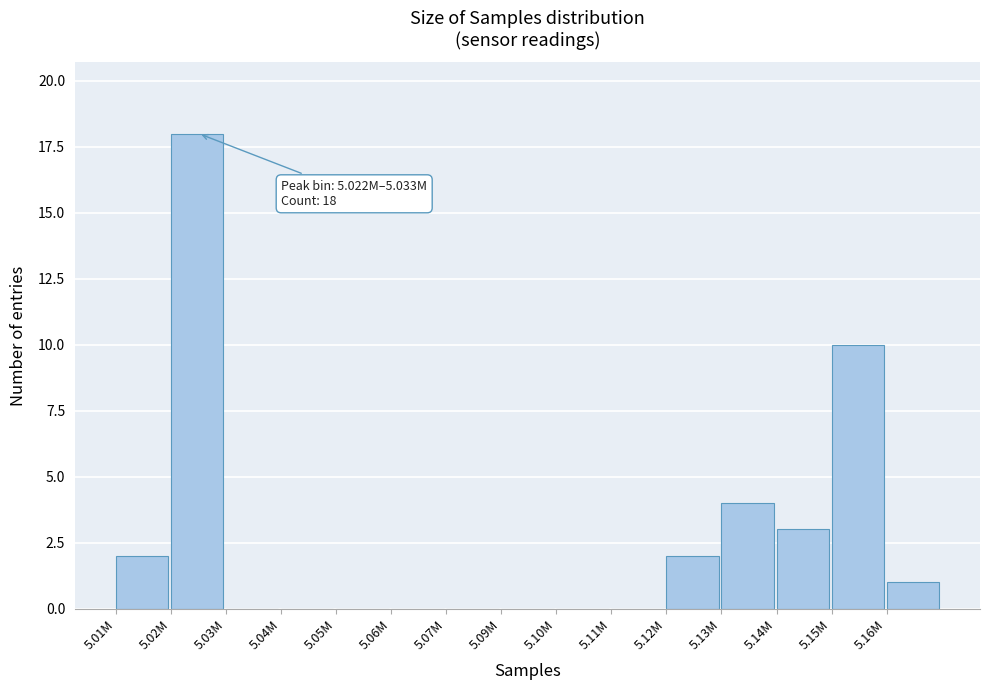

Reading right to left, list all the values displayed in this chart.

5.16M=1	5.15M=10	5.14M=3	5.13M=4	5.12M=2	5.11M=0	5.10M=0	5.09M=0	5.07M=0	5.06M=0	5.05M=0	5.04M=0	5.03M=0	5.02M=18	5.01M=2